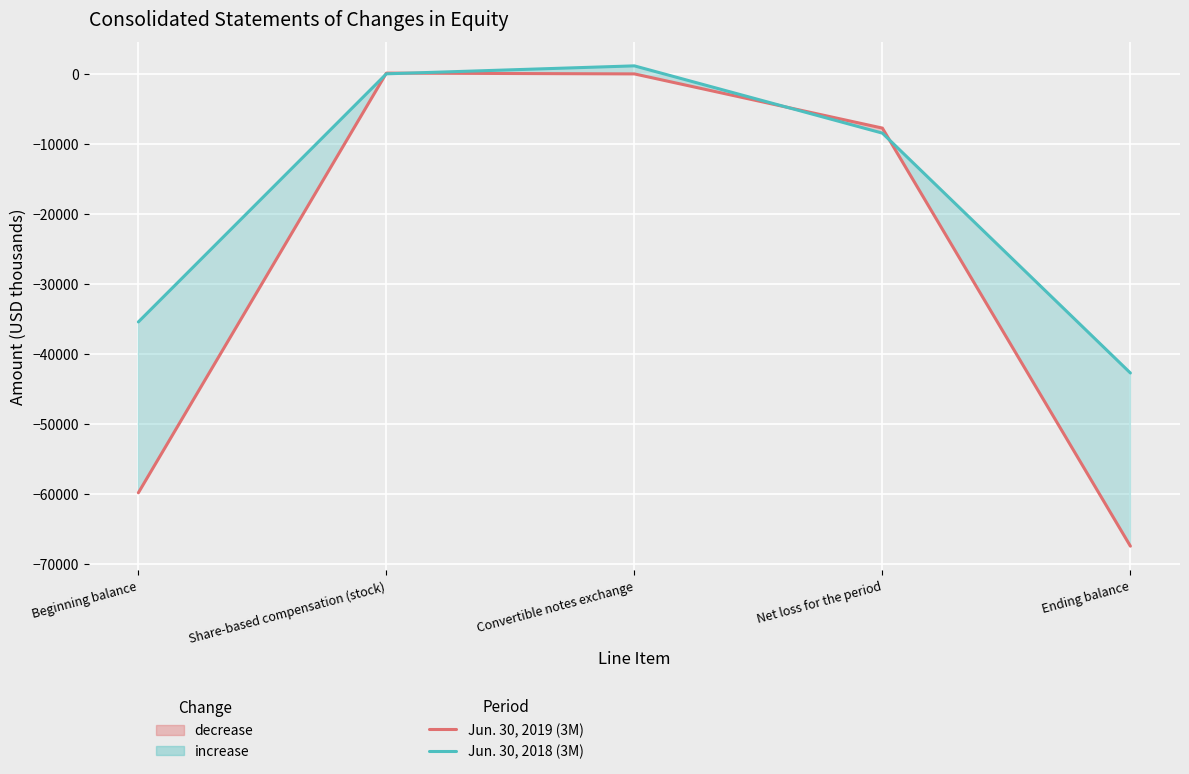

After their last crossing, which series has the higher values: Jun. 30, 2019 (3M) or Jun. 30, 2018 (3M)?

Jun. 30, 2018 (3M)